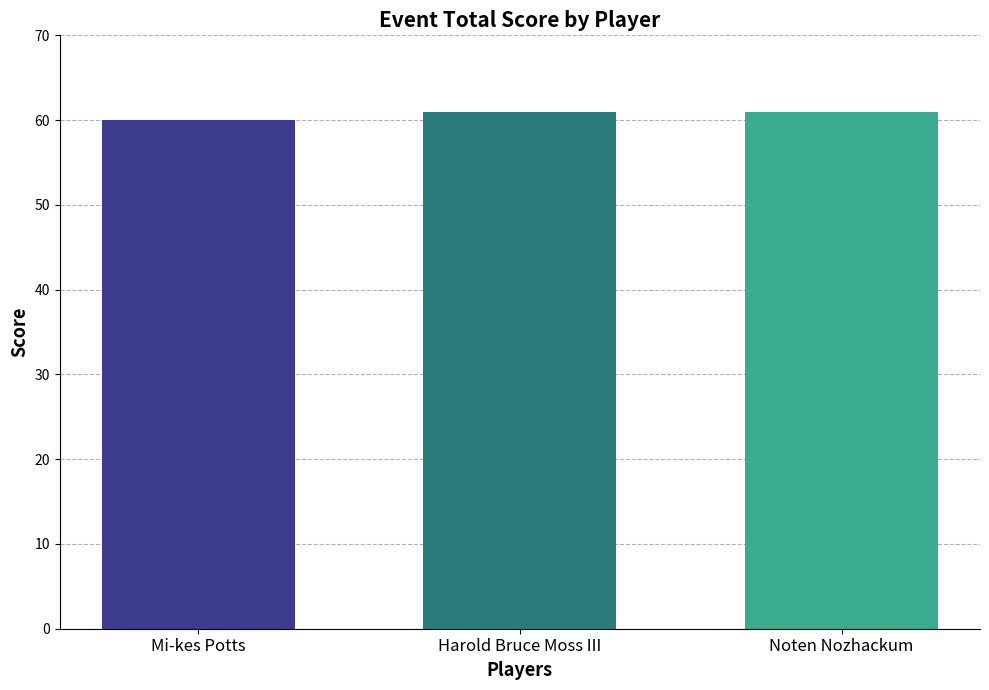

What is the maximum value shown in the chart?

61